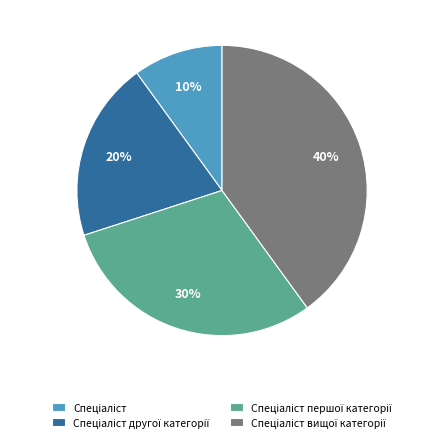

Does any single category account for the majority?

No